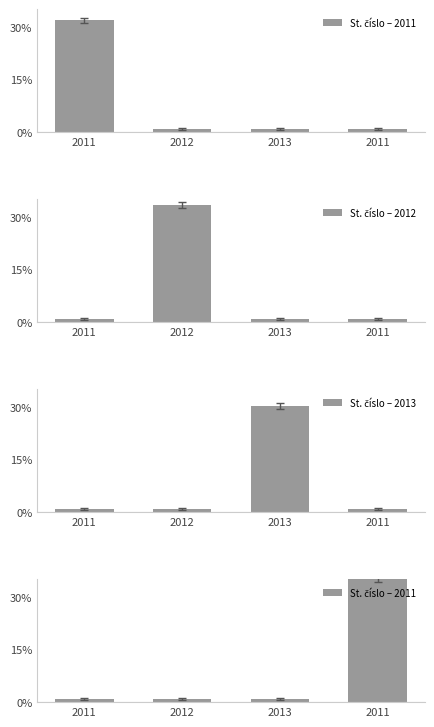

What is the label of the 2nd bar from the right?

2013